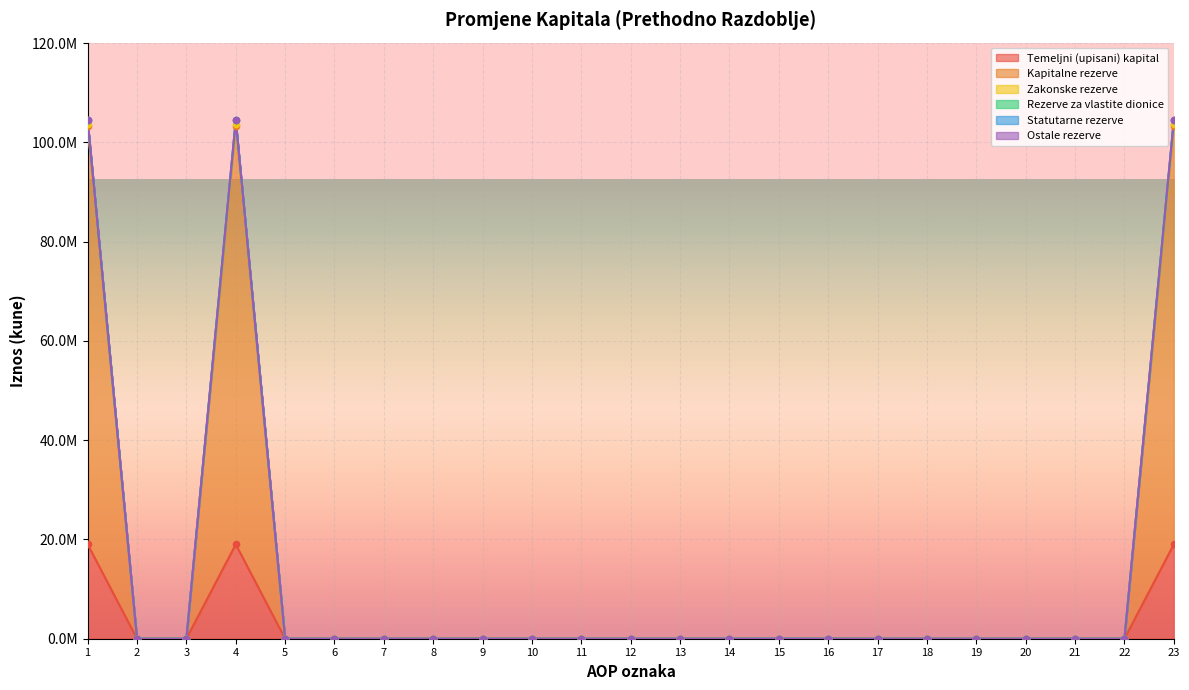

At how many categories does at least one series exceed 41976740?

3